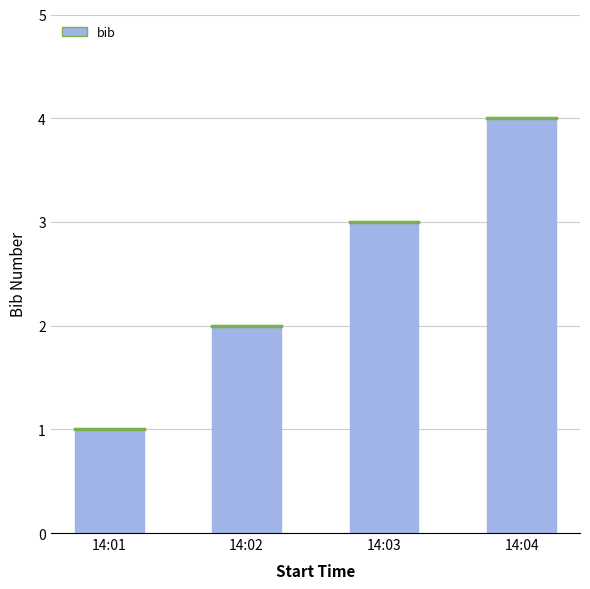

Are the bars horizontal?

No